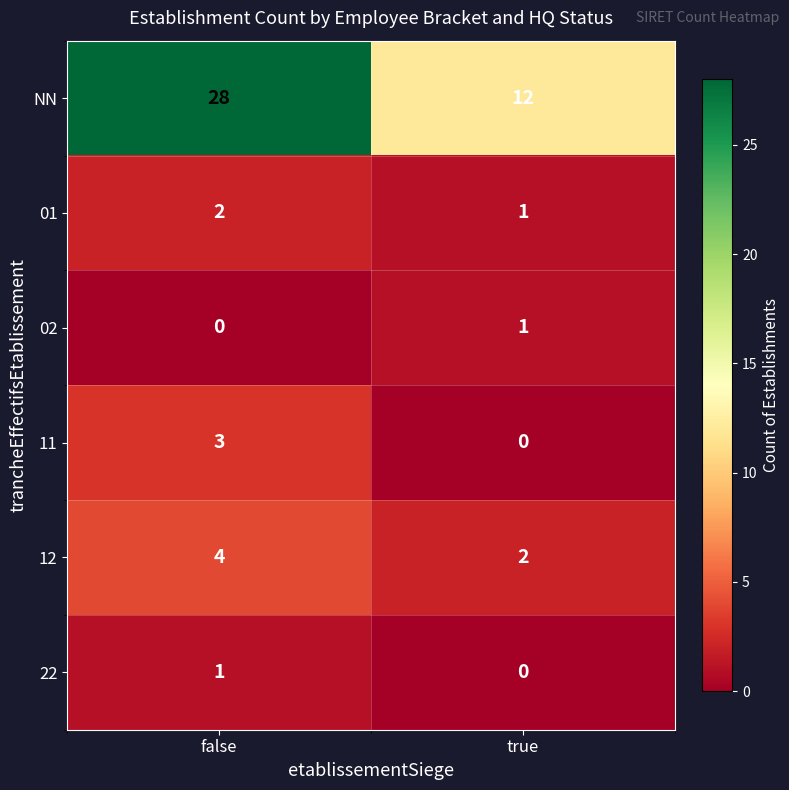

List the labels in order of 22 value, largest first.

false, true